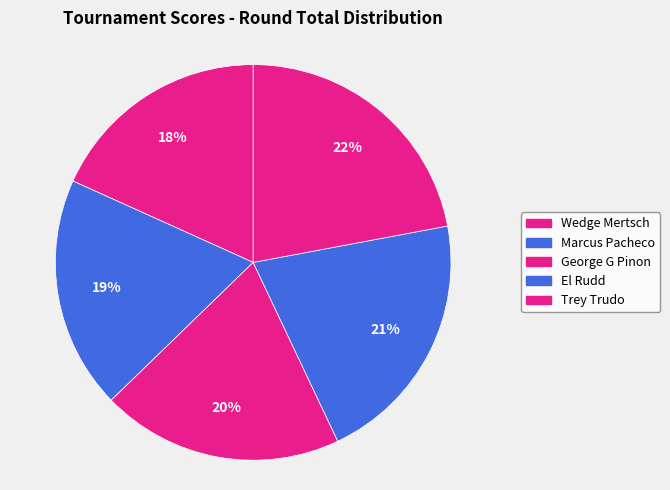

Which slice is the largest?

Trey Trudo